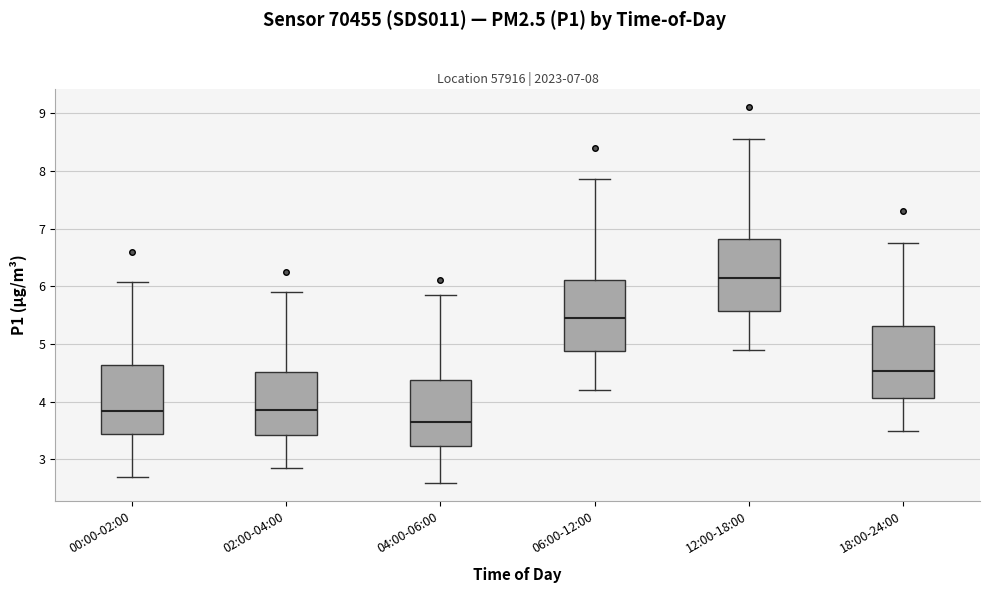

Which box's median line is the highest?

12:00-18:00